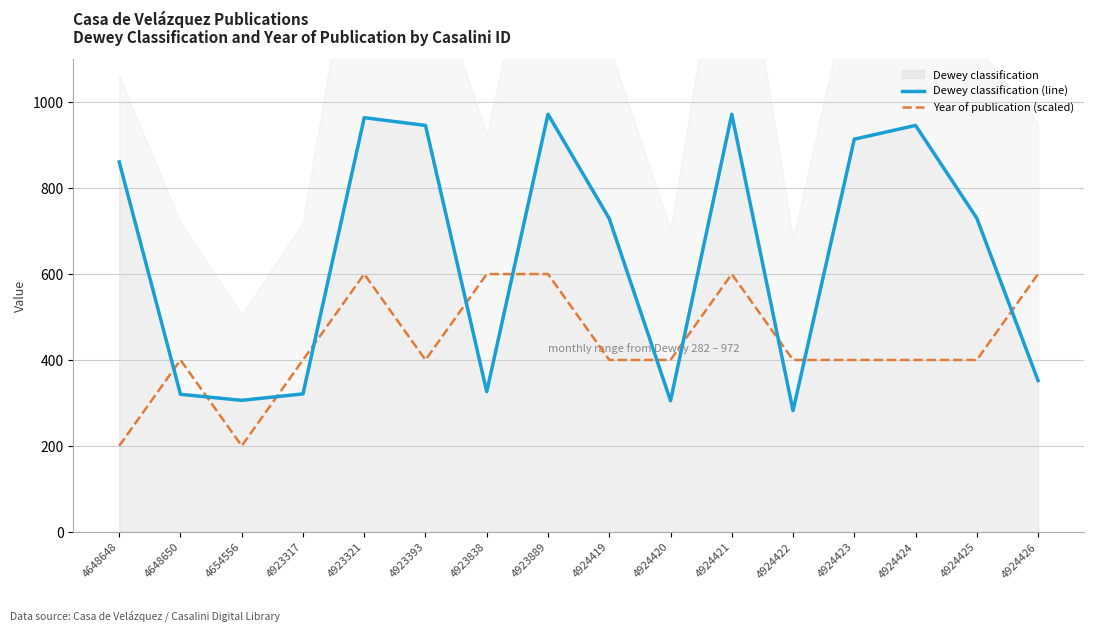

True or false: Year of publication (scaled) has a value of 600 at 4923889.

True